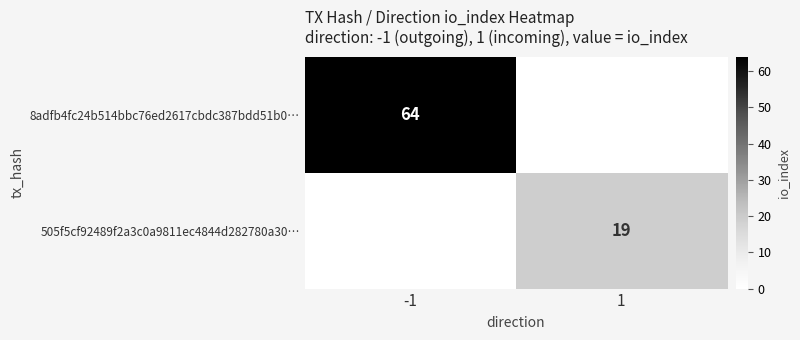

At how many categories does at least one series exceed 22?

1